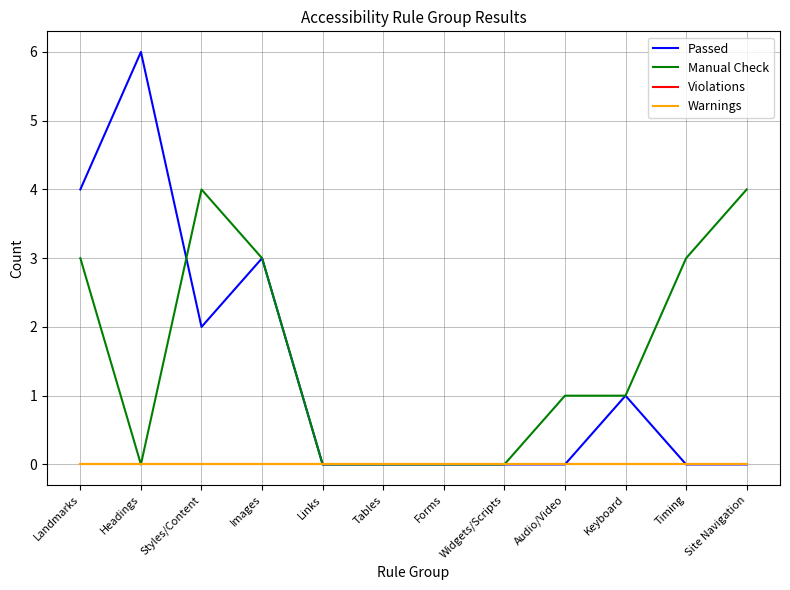

List the labels in order of Manual Check value, largest first.

Styles/Content, Site Navigation, Landmarks, Images, Timing, Audio/Video, Keyboard, Headings, Links, Tables, Forms, Widgets/Scripts